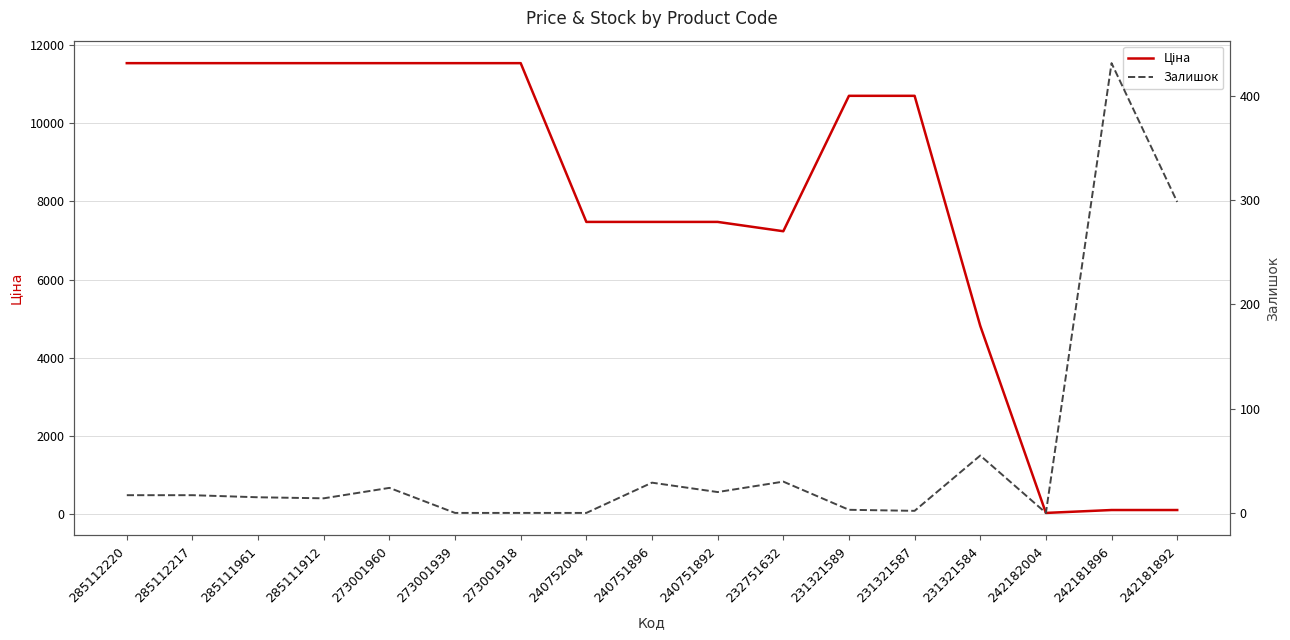

Where does the Залишок series first go above 17?

273001960